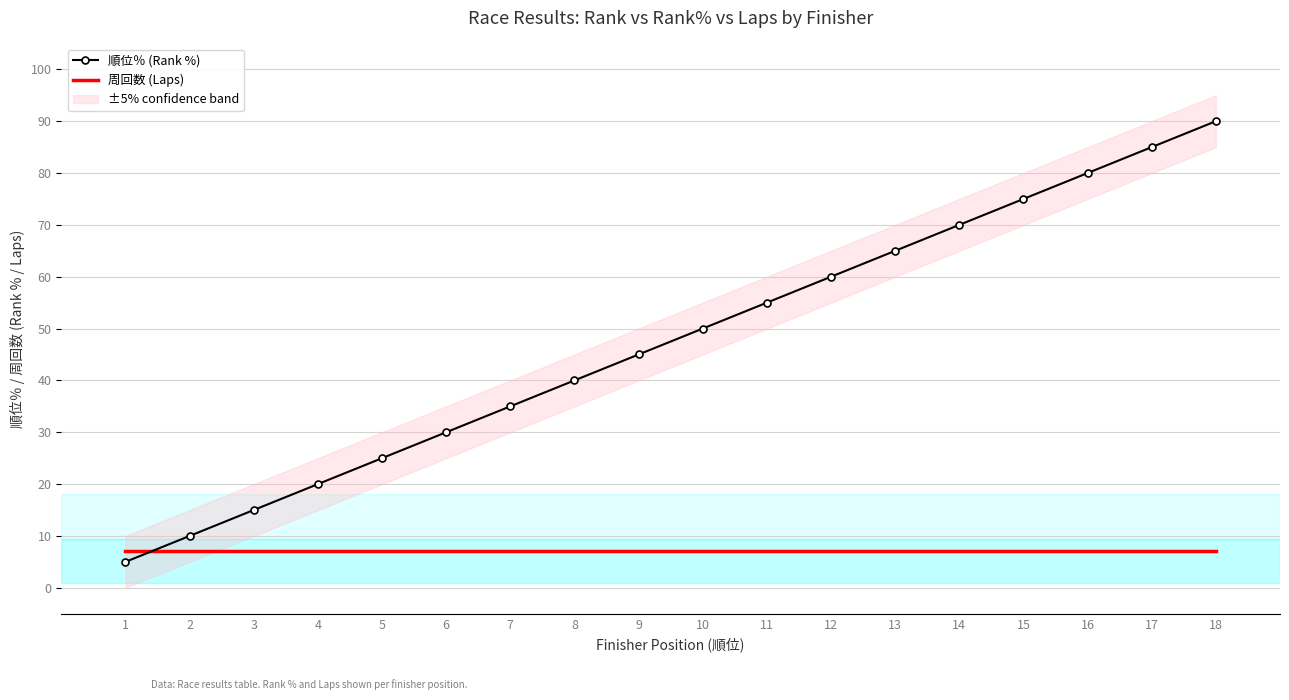

Which series changed the most between 6 and 15?

順位％ (Rank %)